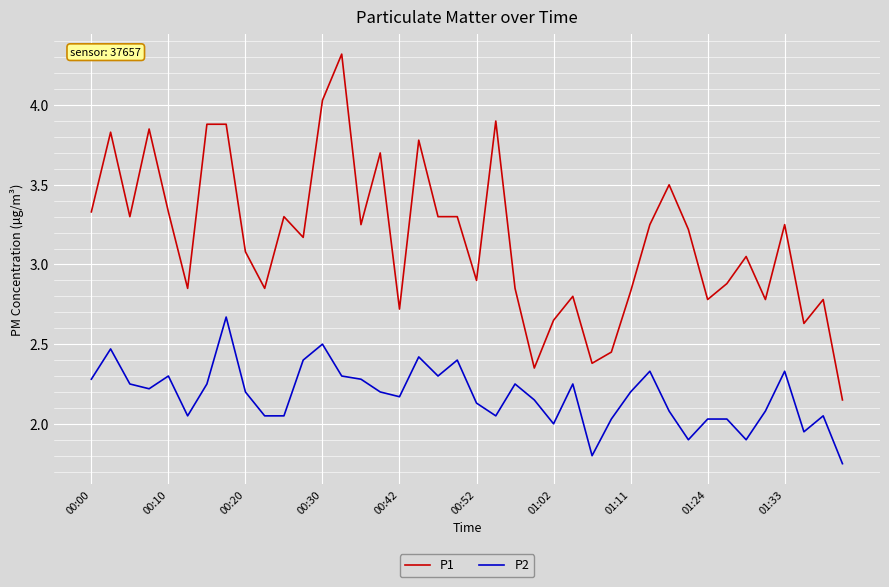

What is the difference between the maximum and minimum values in the P2 series?

0.9